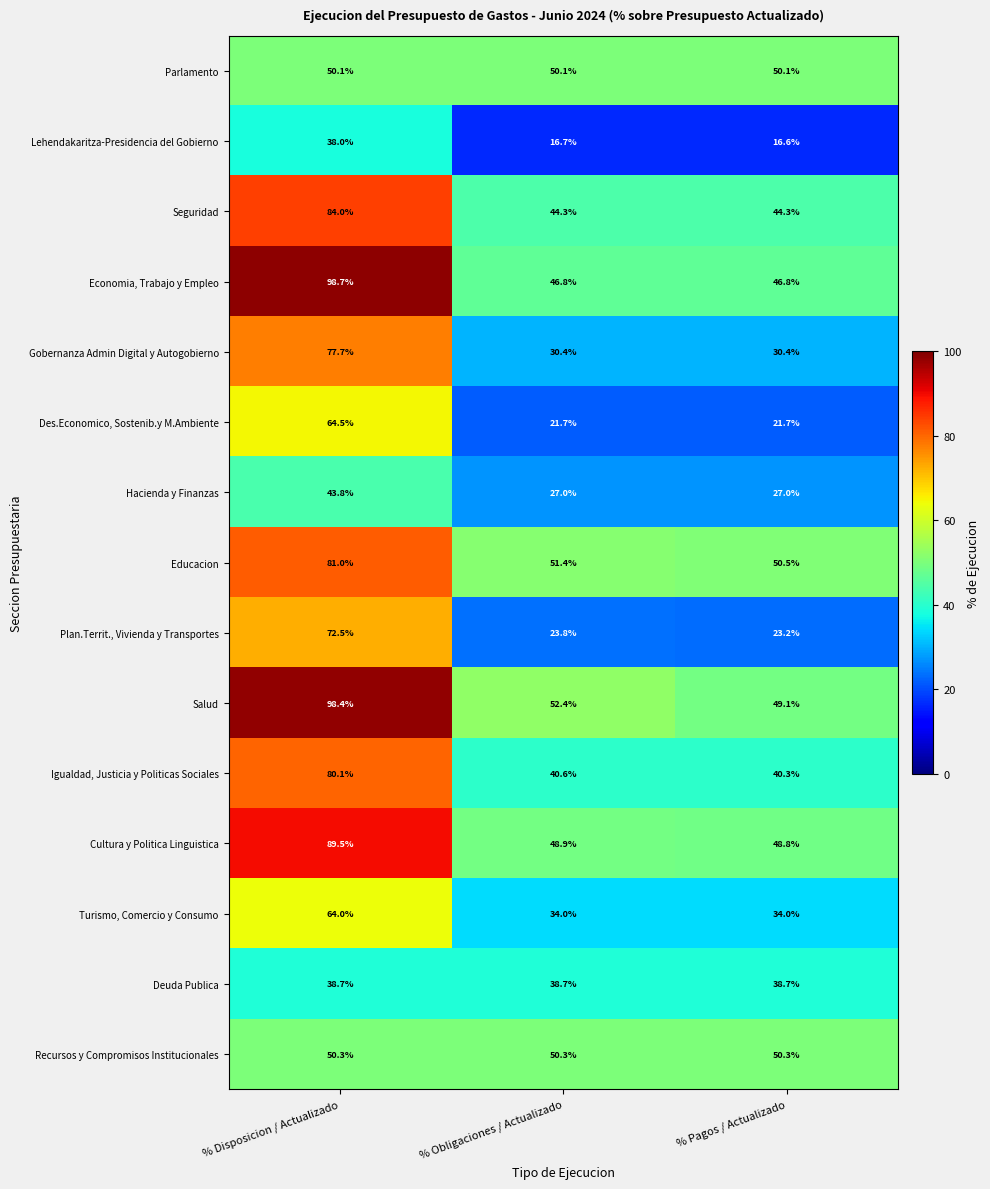

What is the spread (max minus min) of values at % Disposicion / Actualizado?

60.7